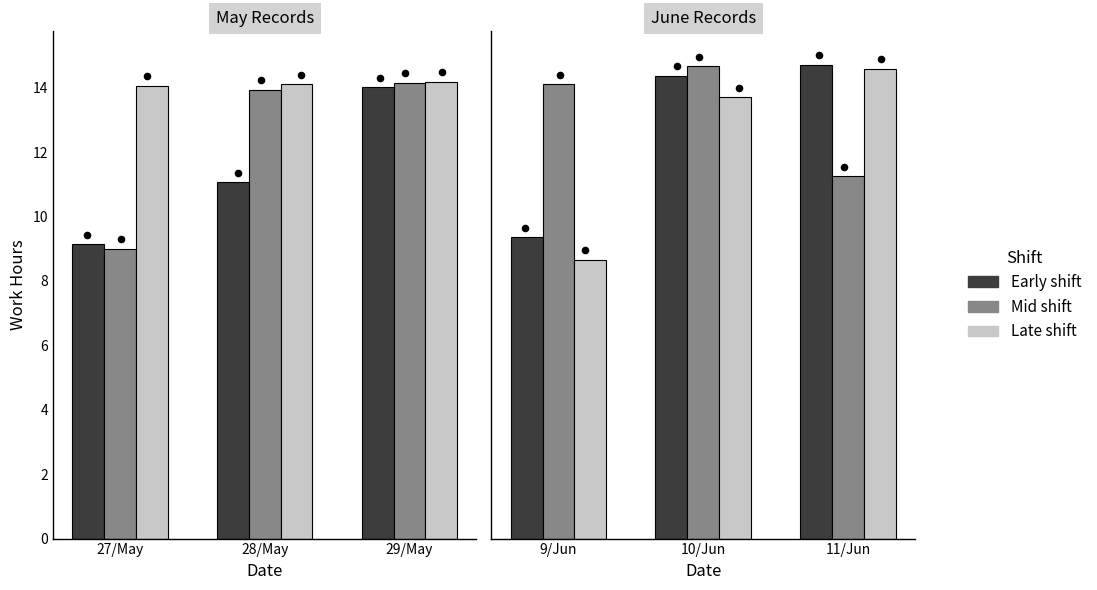

Which series reaches the minimum Y coordinate?

Late shift